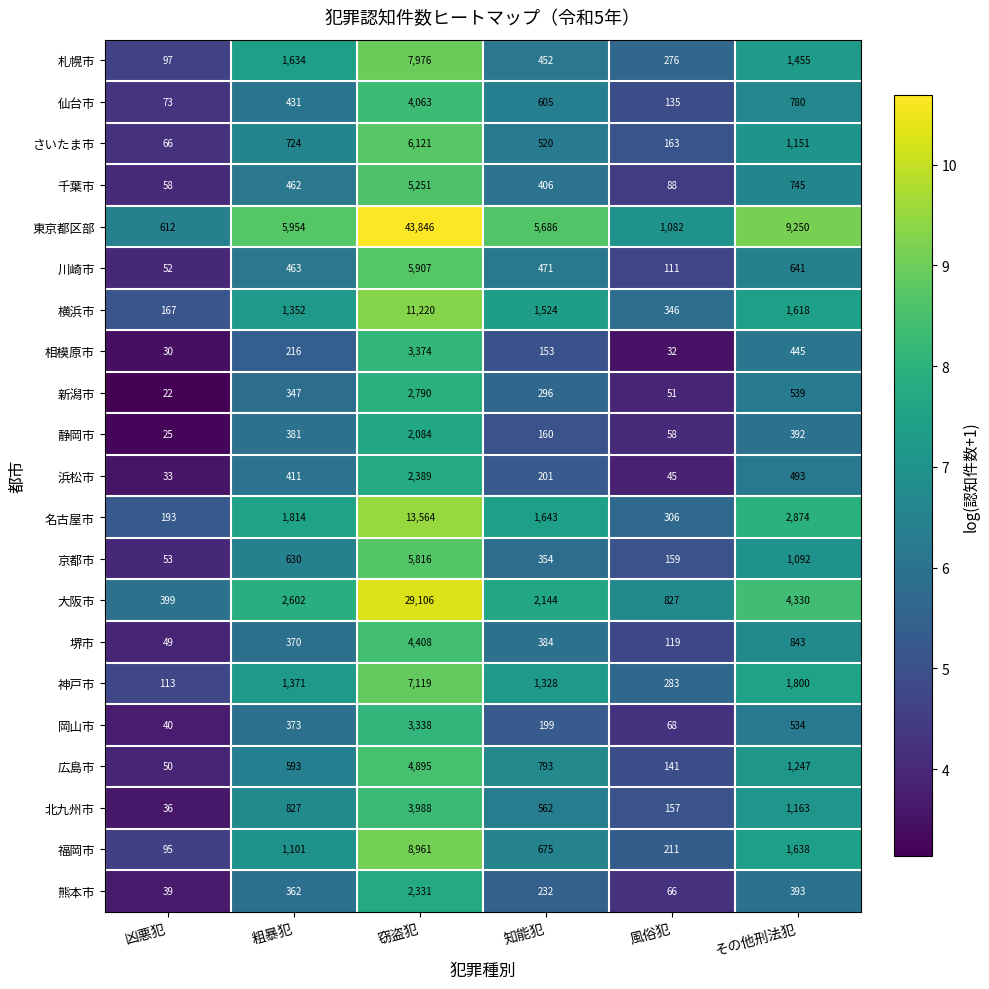

At which category is the sum across all series the highest?

窃盗犯